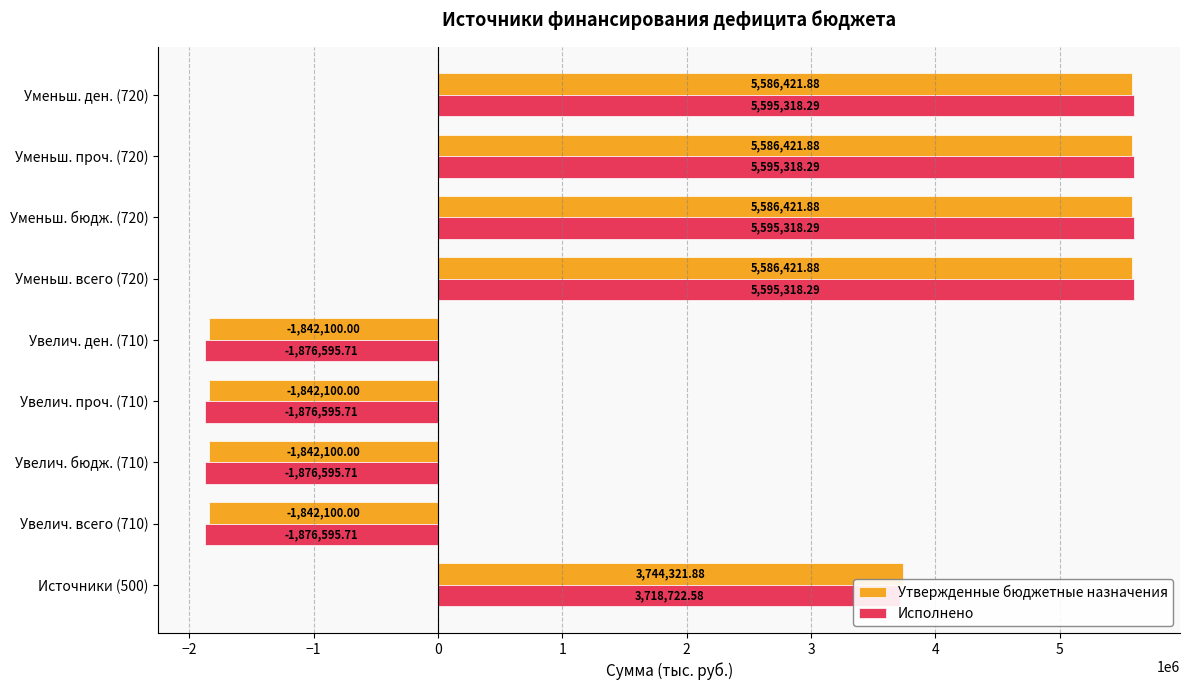

What is the sum of all Исполнено values?

18593612.9